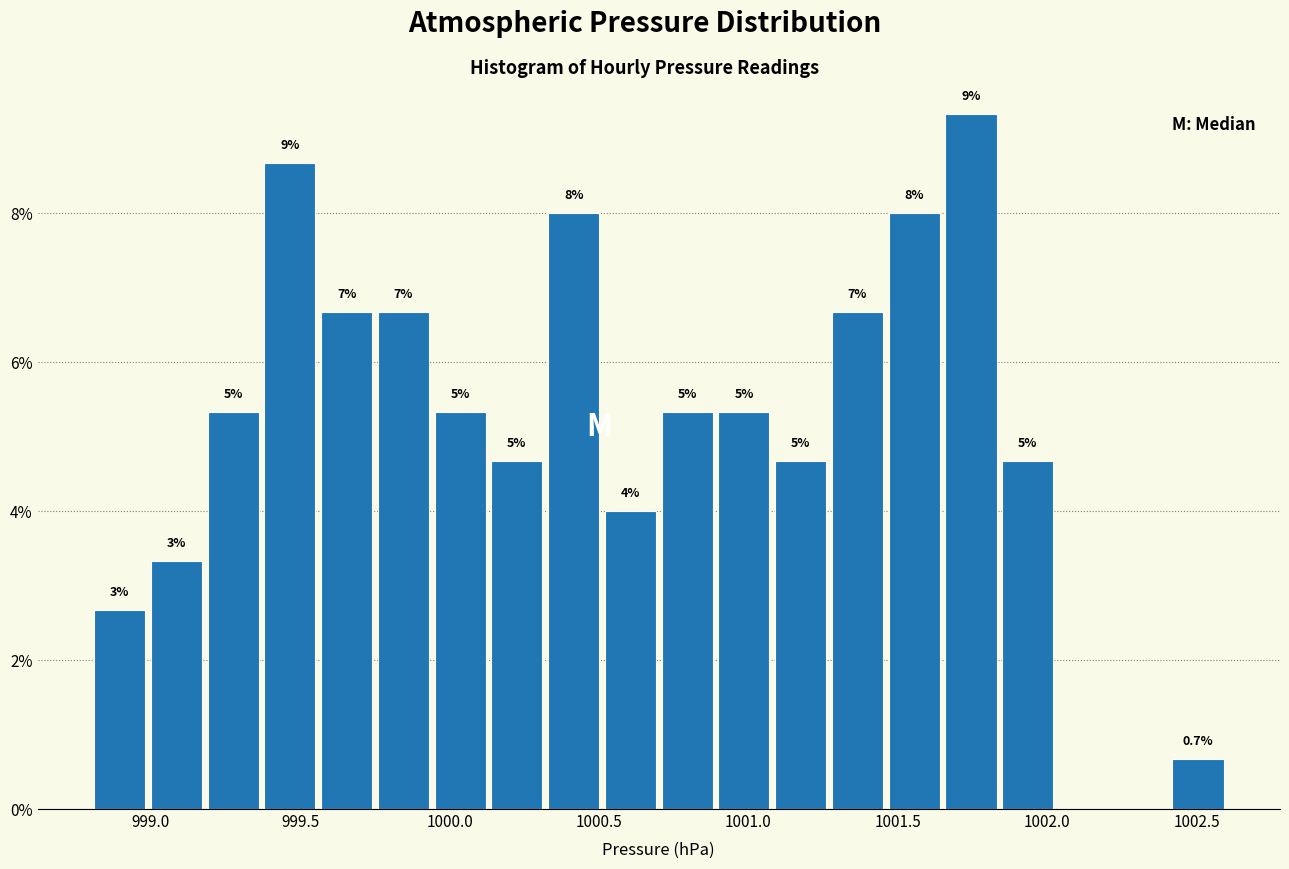

Around what value on the x-axis is the tallest bar? Give the approximate position of its centre, as read against the axis.

1001.75